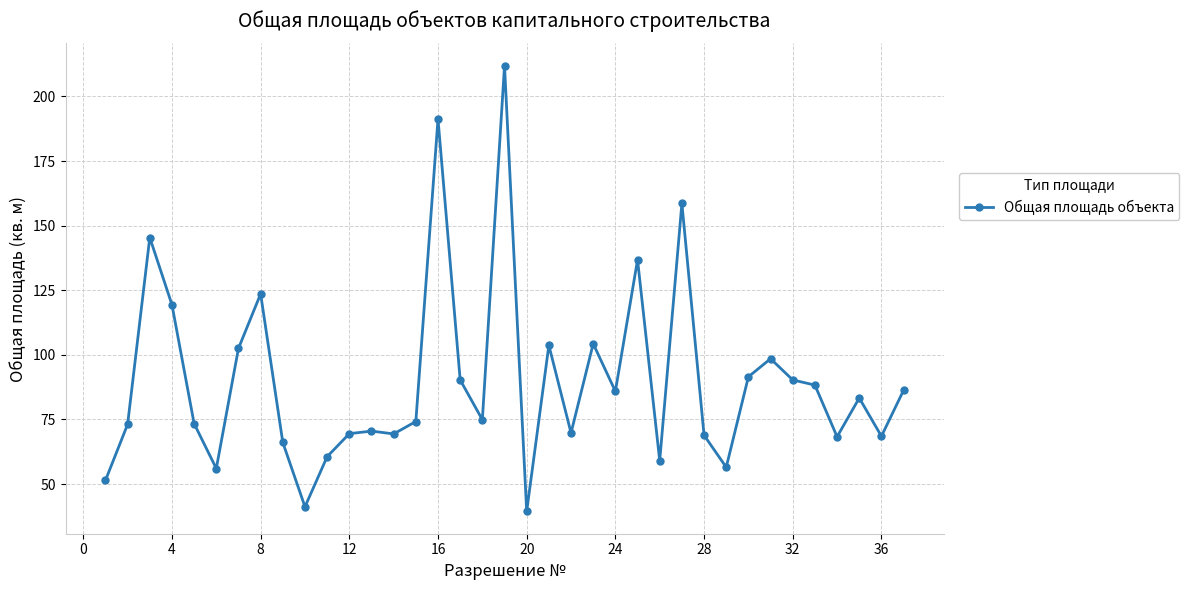

What is the difference between the second highest and second lowest values?

150.1